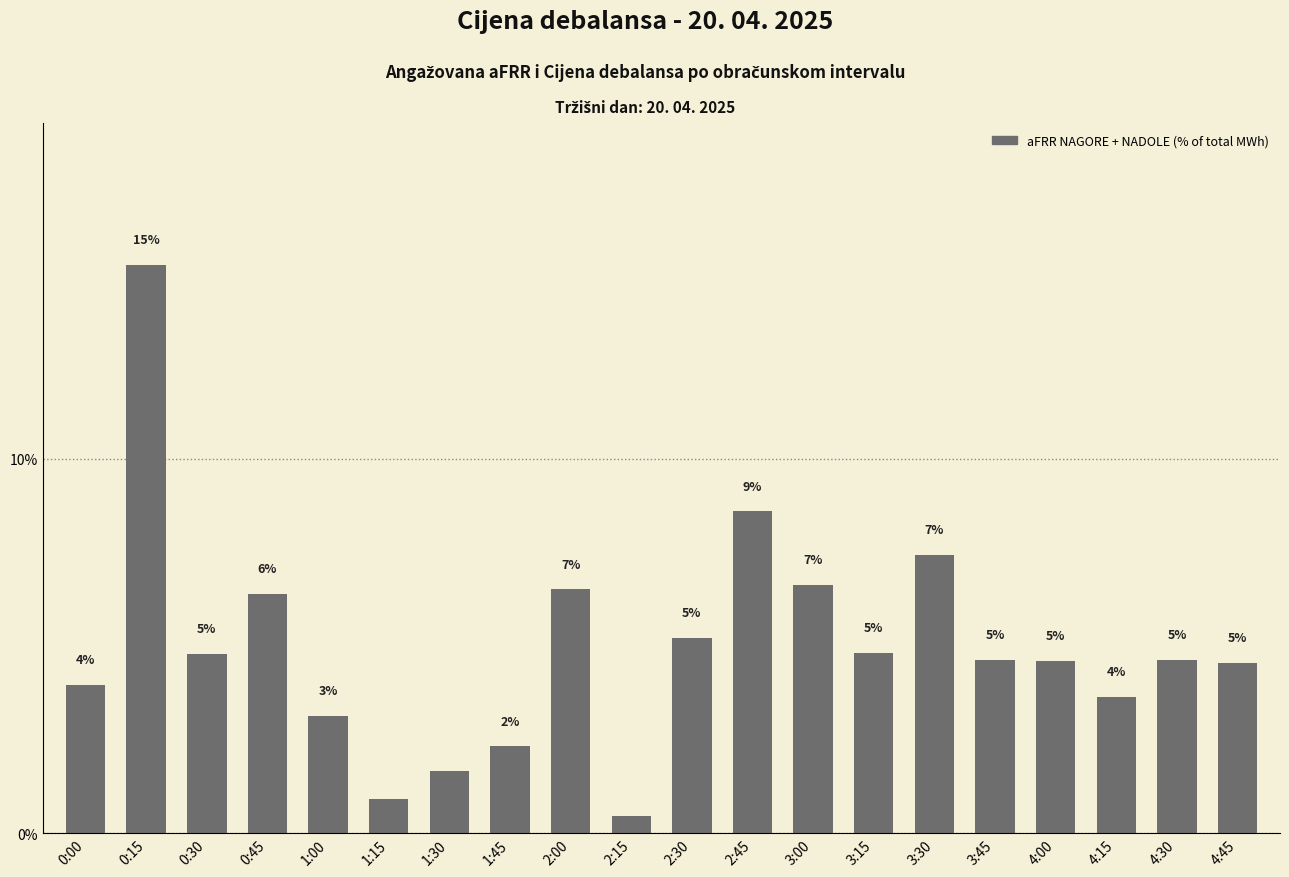

How many bars are there in total?

20